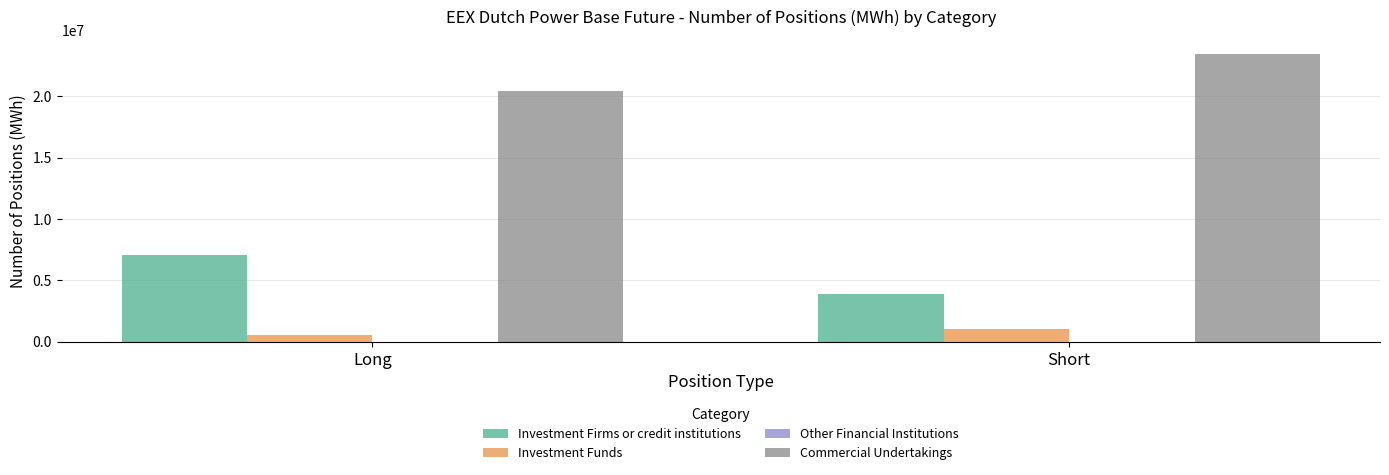

Reading left to right, list all the values displayed in this chart.

Investment Firms or credit institutions: Long=7101375	Short=3908179
Investment Funds: Long=590472	Short=1057270
Commercial Undertakings: Long=20424692	Short=23421195